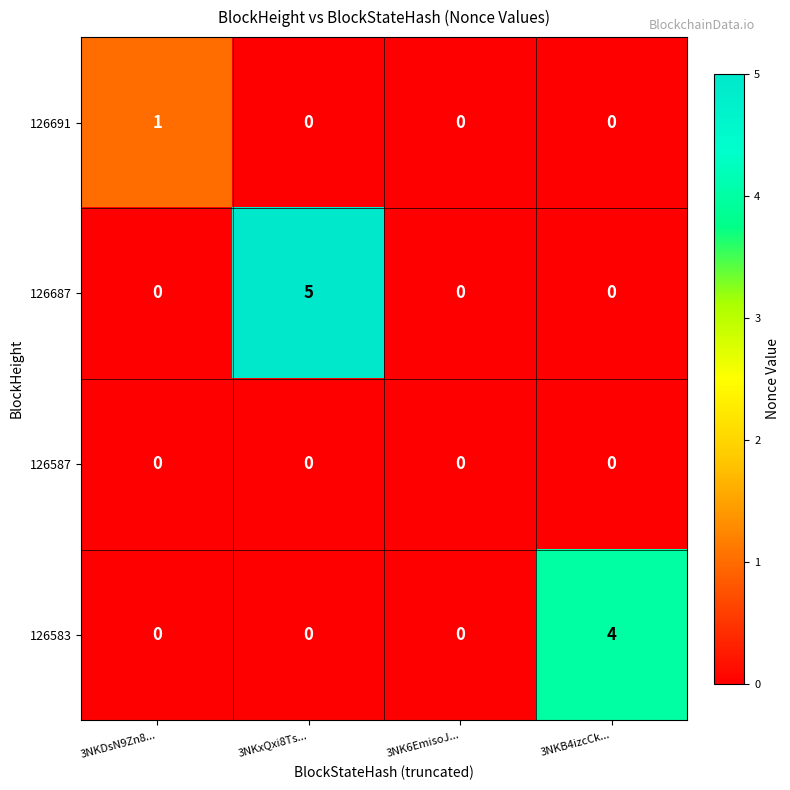

True or false: 126687 has a value of 5 at 3NKxQxi8Ts....

True